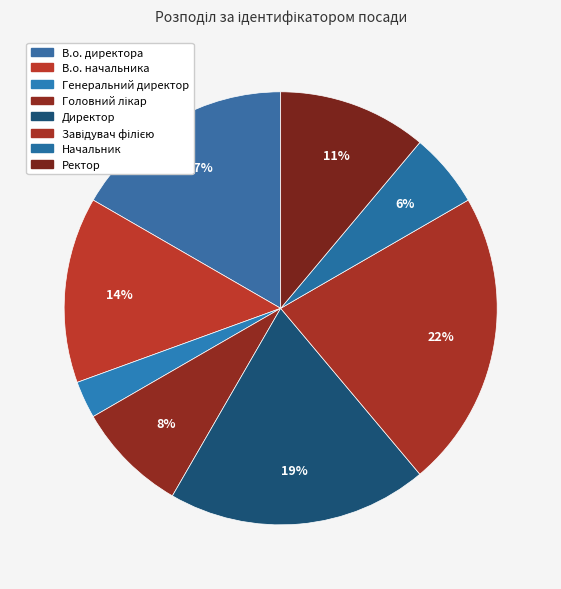

Which slice is the largest?

Завідувач філією